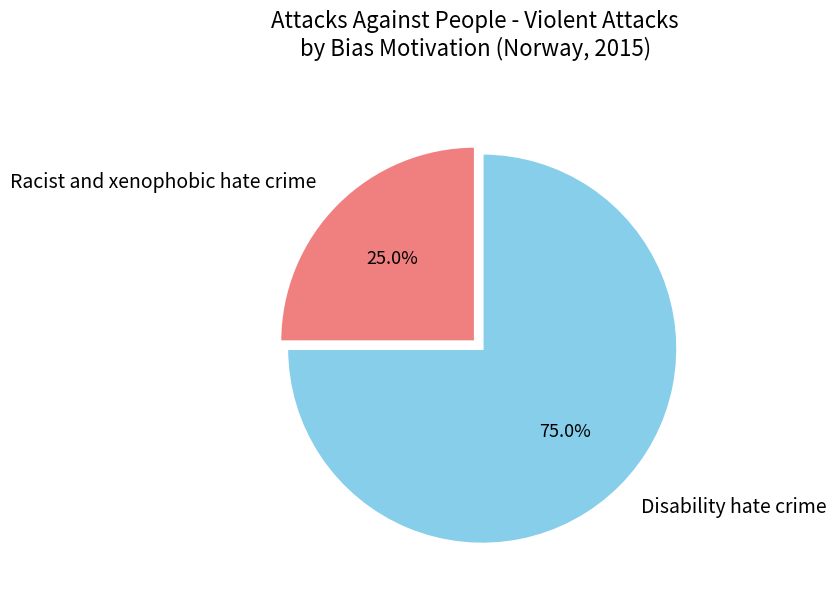

Does any single category account for the majority?

Yes